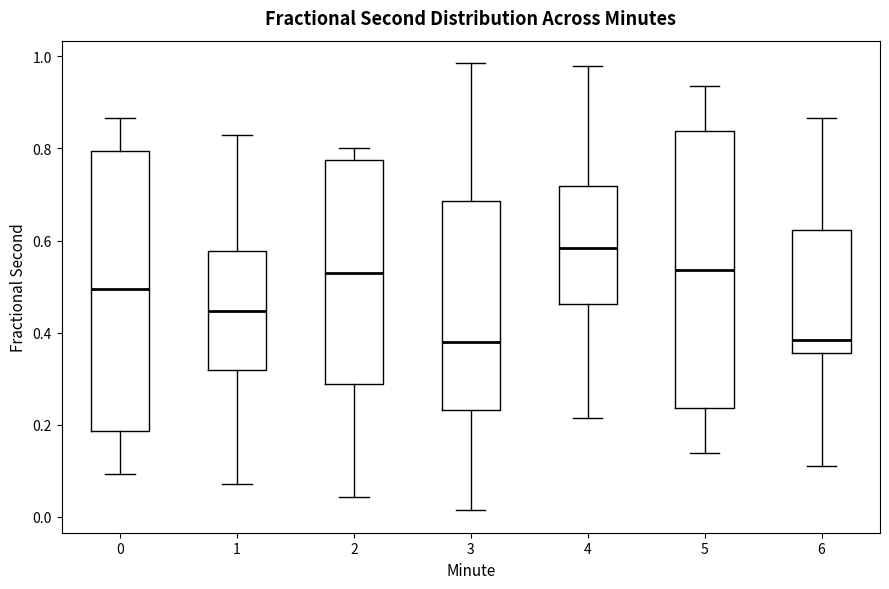

Reading left to right, transcribe this box plot: for each box, give where its median line is, the range the box spans, and where its two whiskers end, as read against the y-axis. The values are not printed on the chart, so give them approximately, as read against the axis.

0: median 0.50, box 0.18 to 0.80, whiskers 0.10 to 0.86
1: median 0.44, box 0.32 to 0.58, whiskers 0.08 to 0.82
2: median 0.52, box 0.28 to 0.78, whiskers 0.04 to 0.80
3: median 0.38, box 0.24 to 0.68, whiskers 0.02 to 0.98
4: median 0.58, box 0.46 to 0.72, whiskers 0.22 to 0.98
5: median 0.54, box 0.24 to 0.84, whiskers 0.14 to 0.94
6: median 0.38, box 0.36 to 0.62, whiskers 0.12 to 0.86